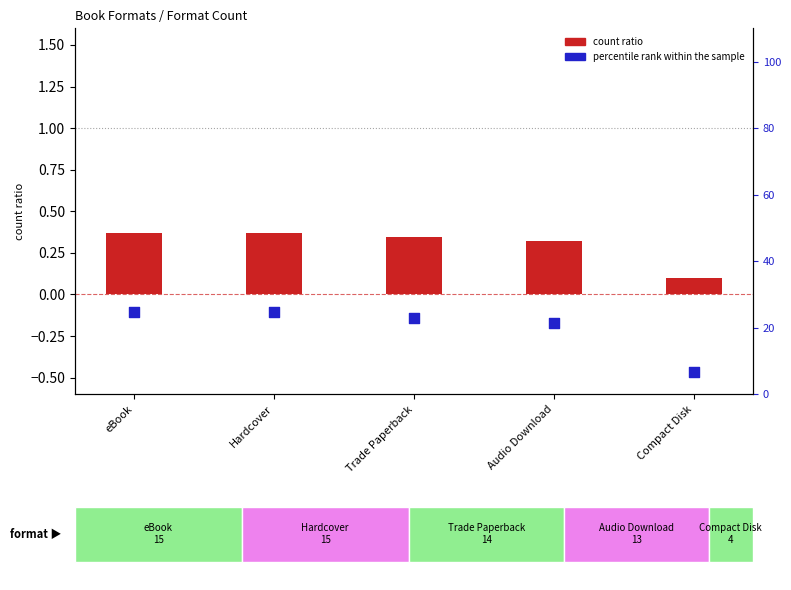

Approximately how many times larger is the value at eBook compared to Compact Disk?

3.7